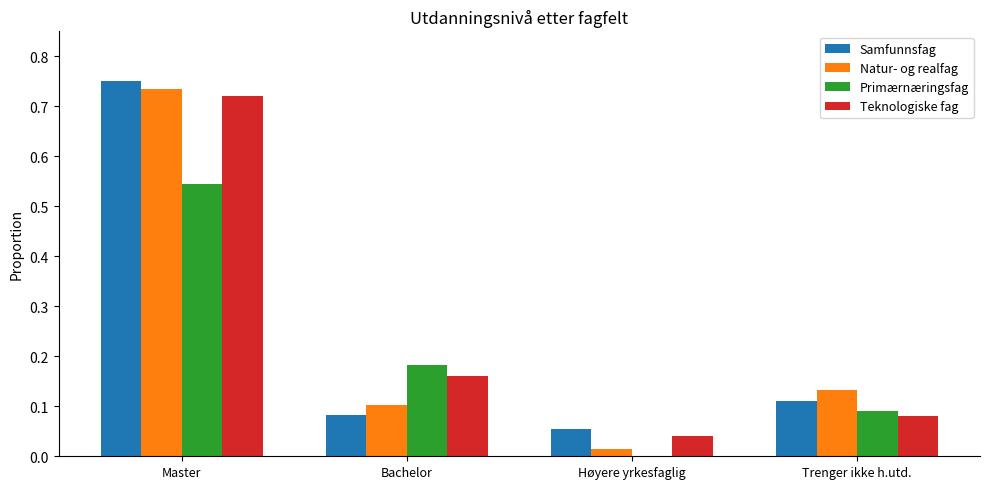

True or false: Primærnæringsfag has a value of 0.0 at Høyere yrkesfaglig.

True